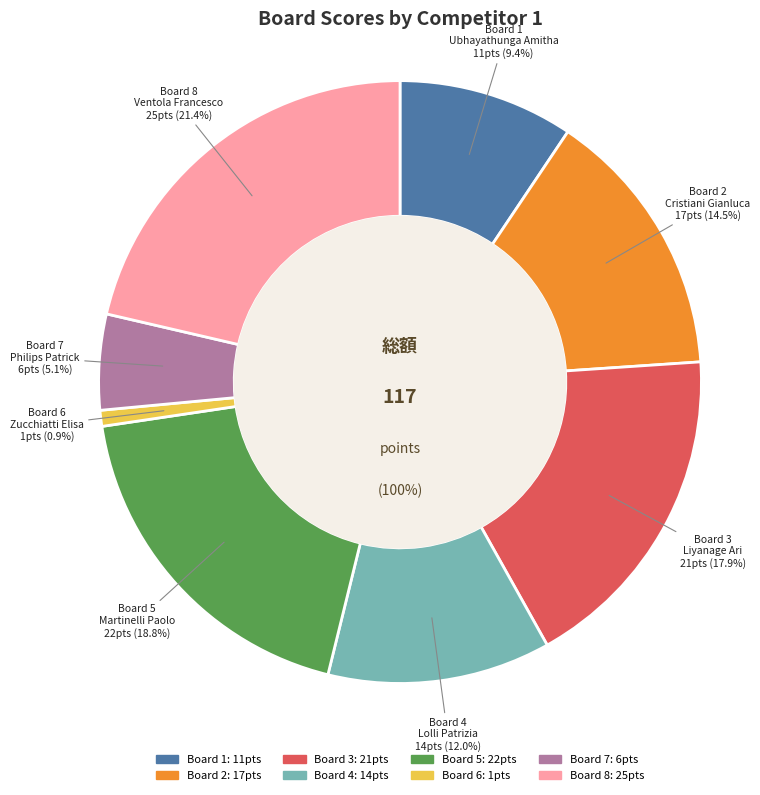

Which has a higher value, 3 or 8?

8